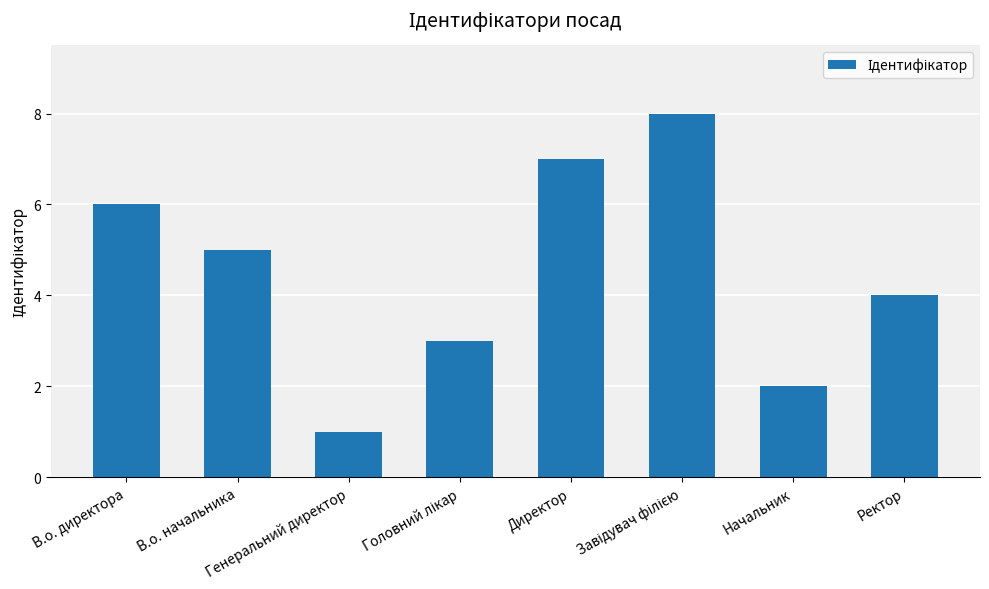

What is the sum of the values at Ректор and В.о. директора?

10